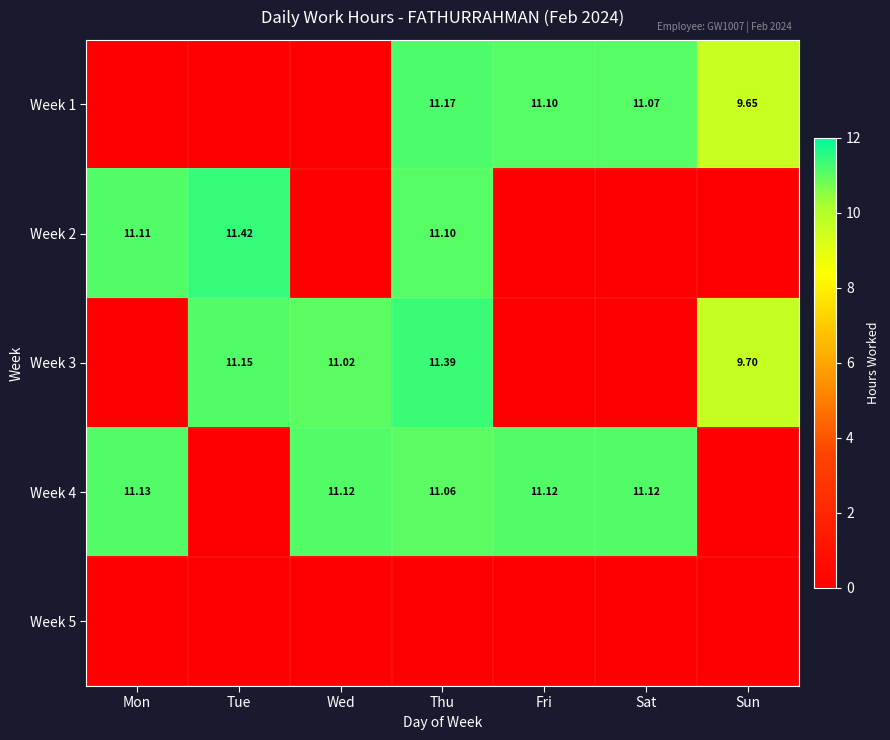

What is the difference between the maximum and minimum values in the Week 1 series?

11.2